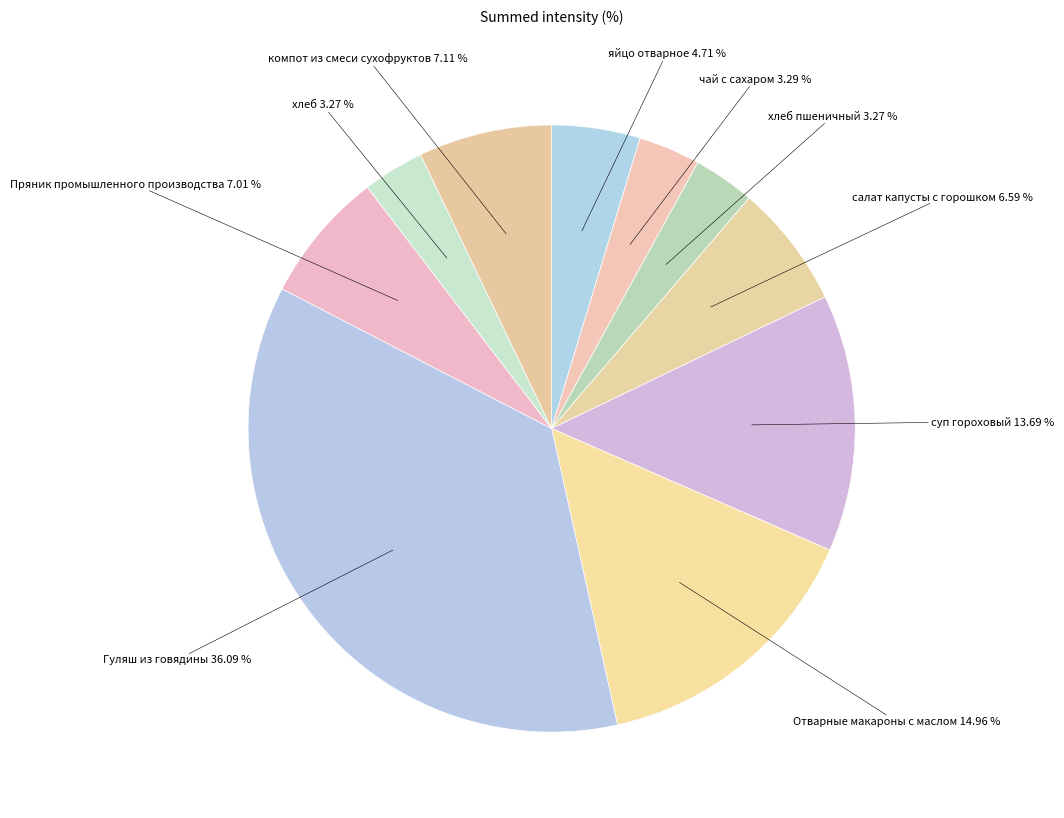

Which slice is the largest?

Гуляш из говядины